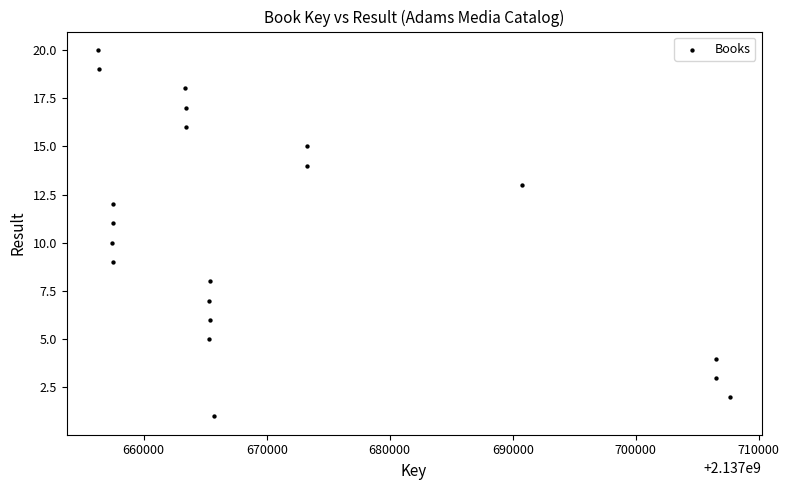

What is the range of Y values (max minus min)?

19